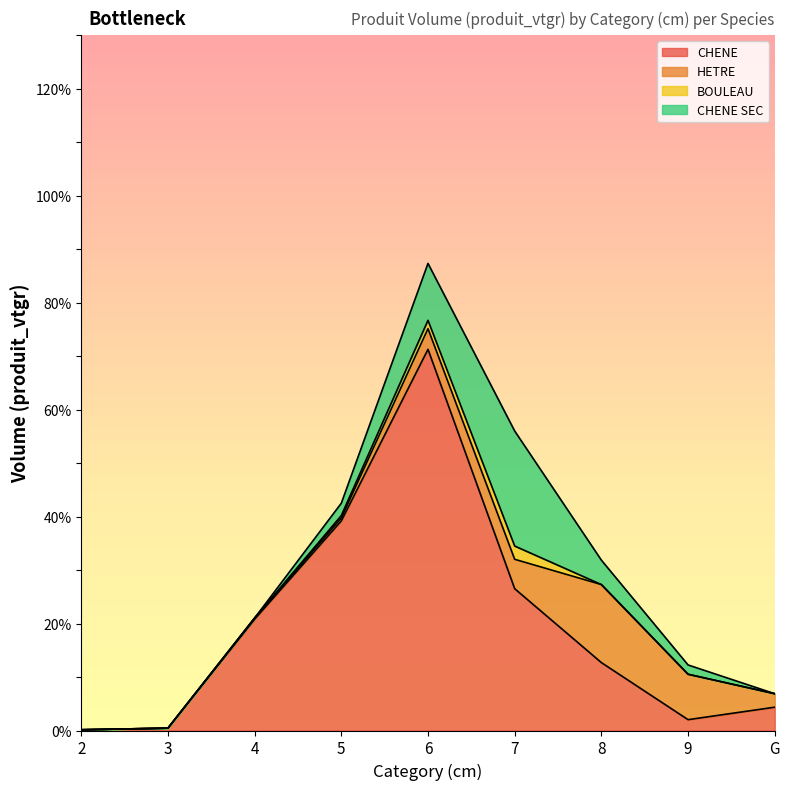

What is the label of the 4th point from the right?

7